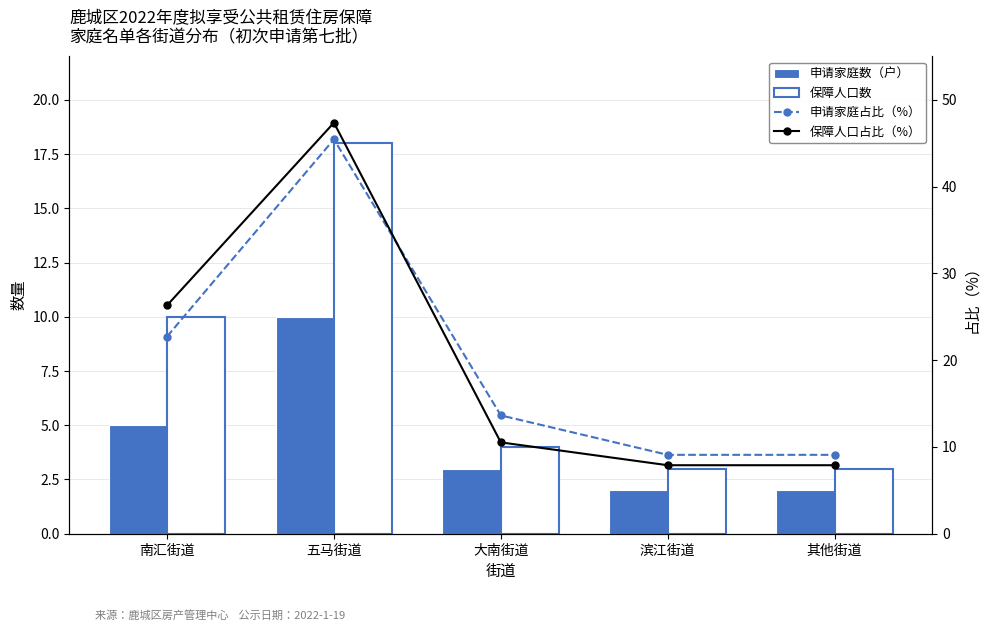

What is the average value of the 保障人口占比（%） series?

20.0